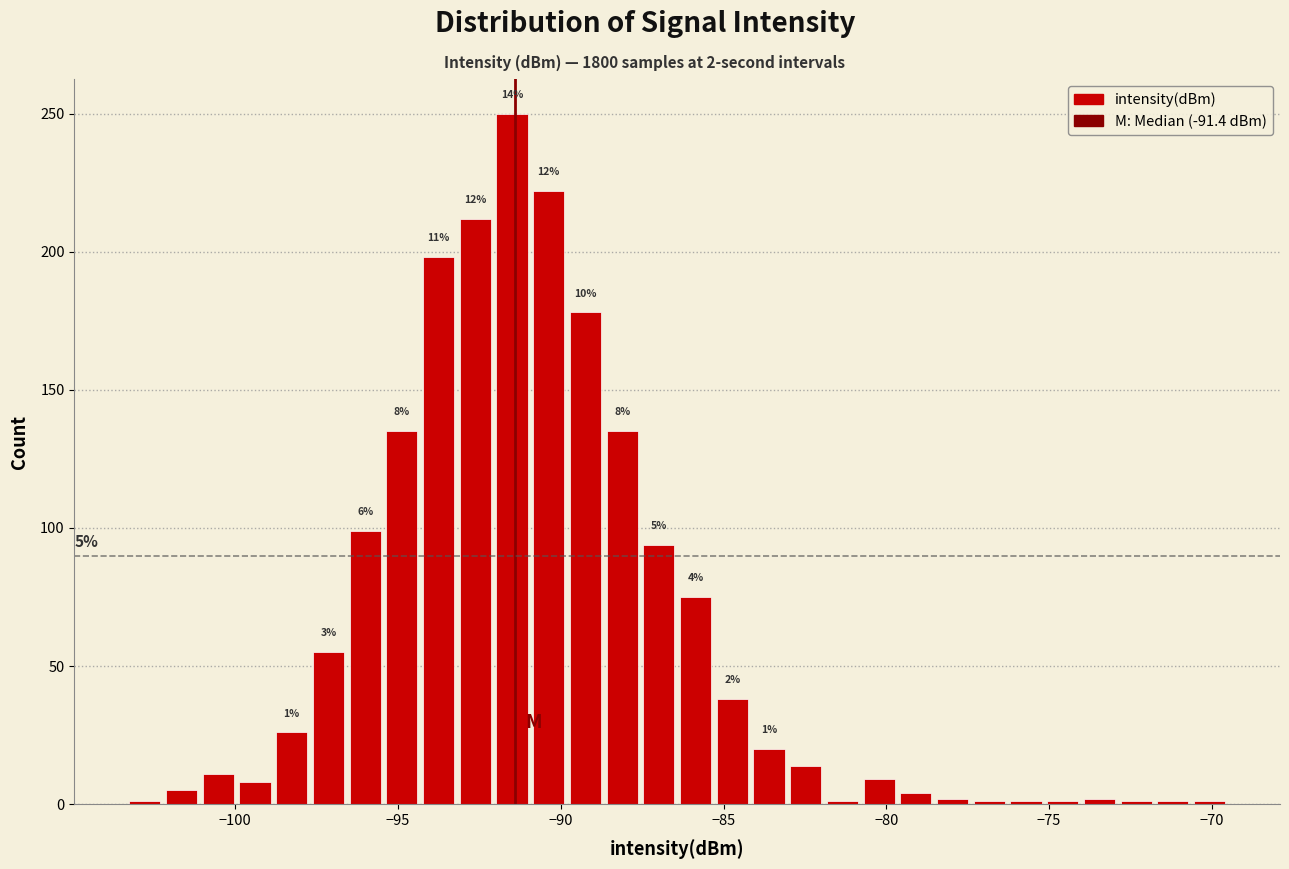

Around what value on the x-axis is the tallest bar? Give the approximate position of its centre, as read against the axis.

-91.5